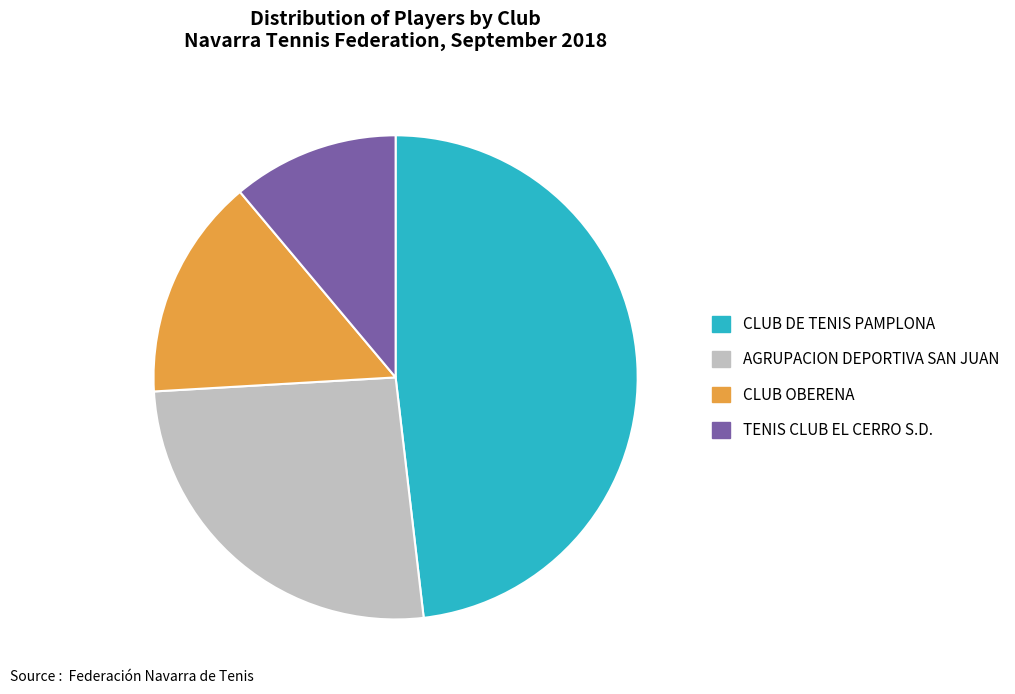

Rank the categories by value from lowest to highest.

TENIS CLUB EL CERRO S.D., CLUB OBERENA, AGRUPACION DEPORTIVA SAN JUAN, CLUB DE TENIS PAMPLONA